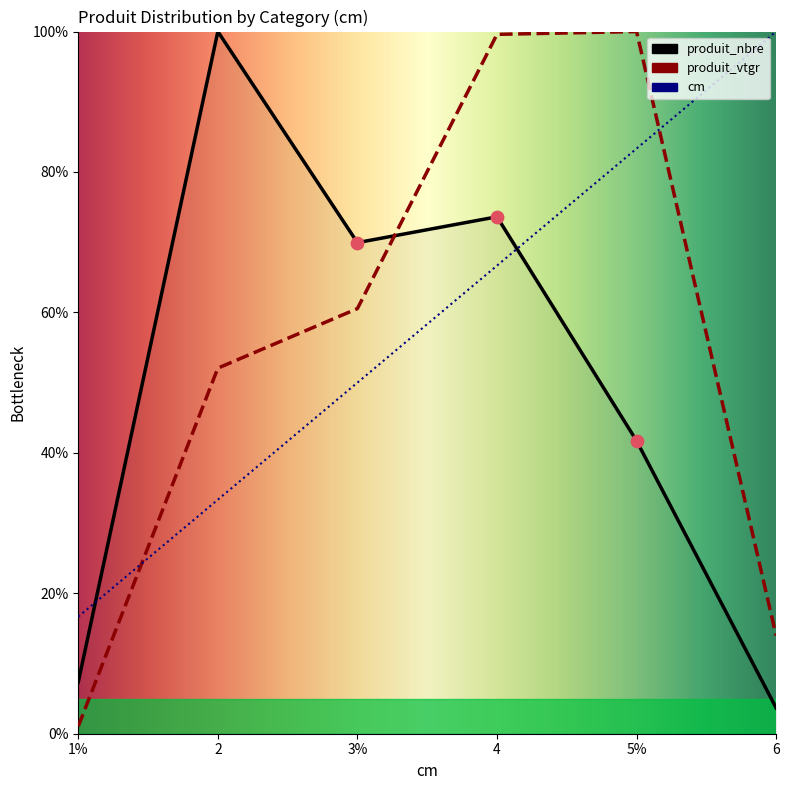

At which category is the sum across all series the highest?

4